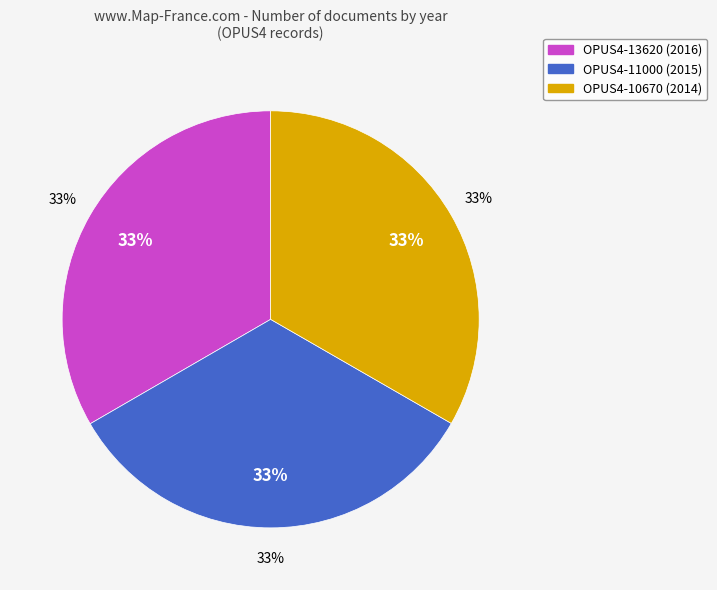

How many segments does this pie chart have?

3